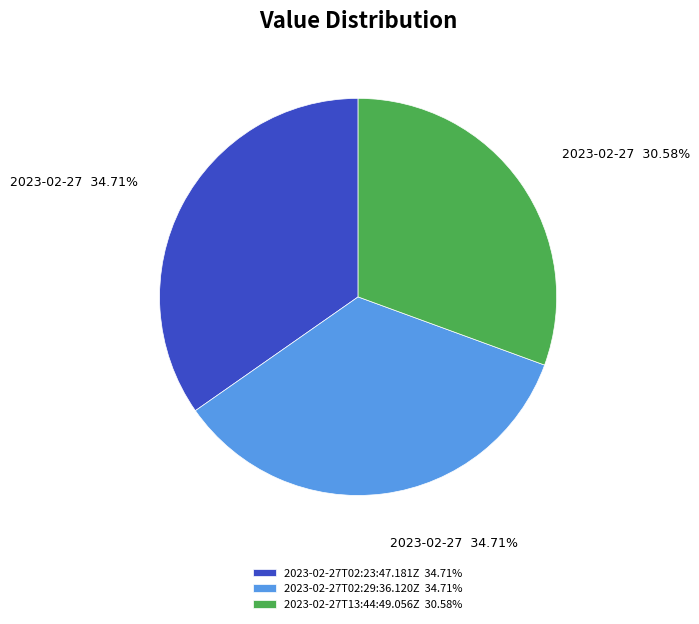

Is the sum of 2023-02-27T02:23:47.181Z 34.71% and 2023-02-27T02:29:36.120Z 34.71% greater than half?

Yes